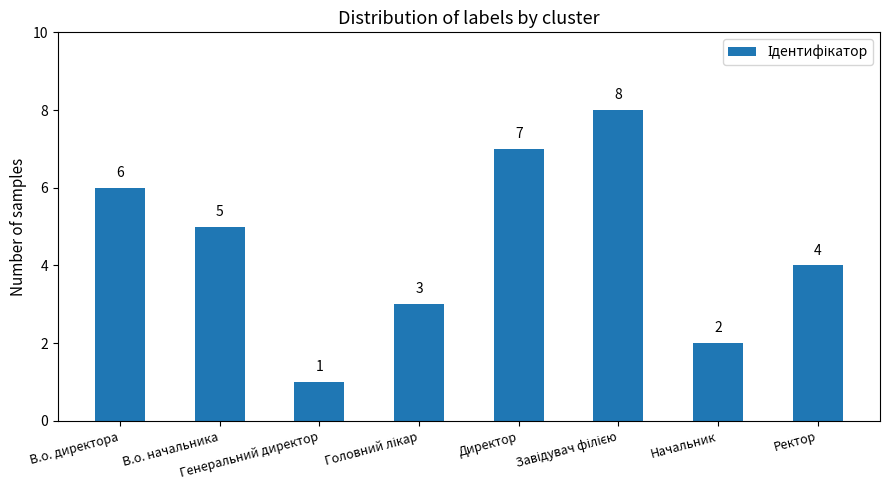

What is the value of the 2nd bar from the left?

5